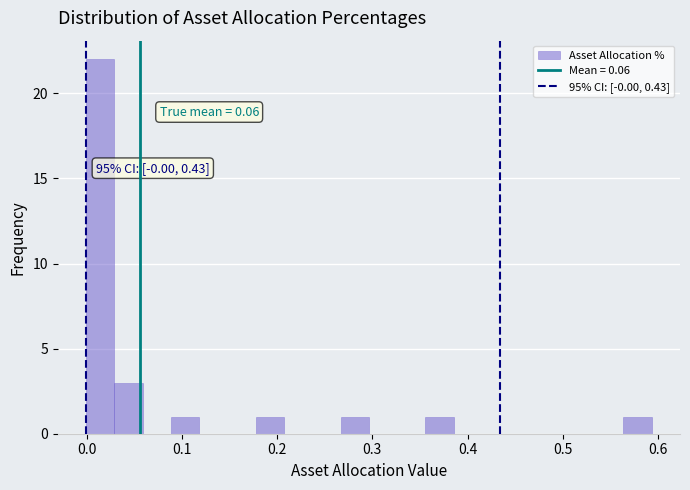

Around what value on the x-axis is the tallest bar? Give the approximate position of its centre, as read against the axis.

0.01